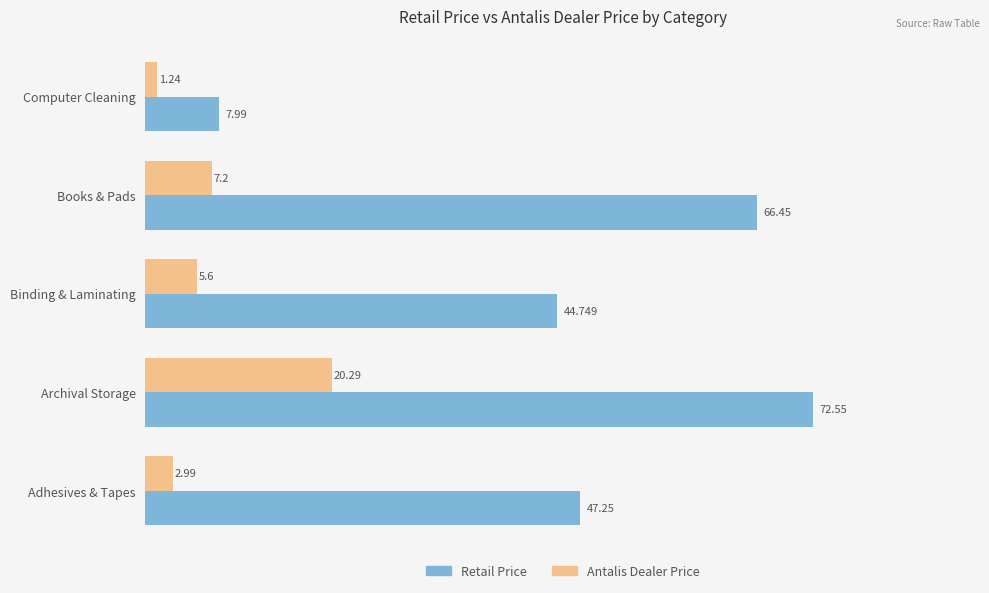

Which series has the largest range (max minus min)?

Retail Price